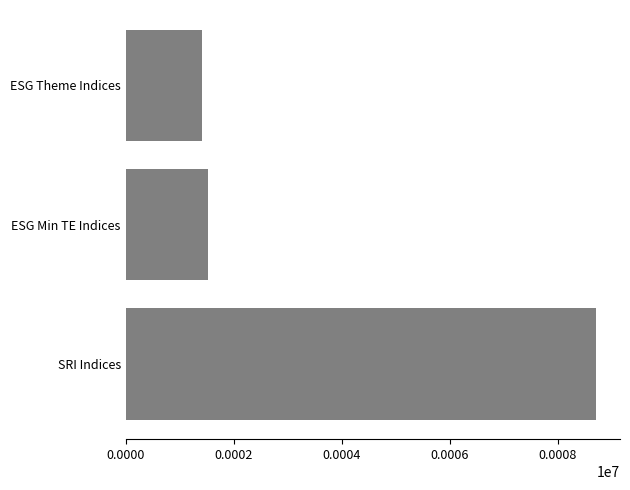

Reading top to bottom, extract all data points from this chart.

1423.6	1532.6	8719.5